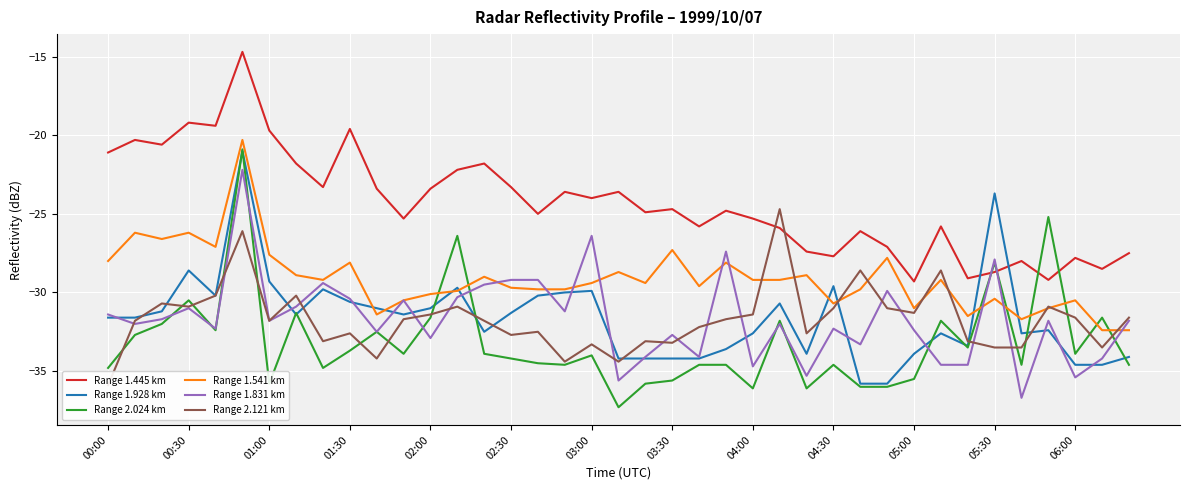

Count the number of data series in this chart.

6